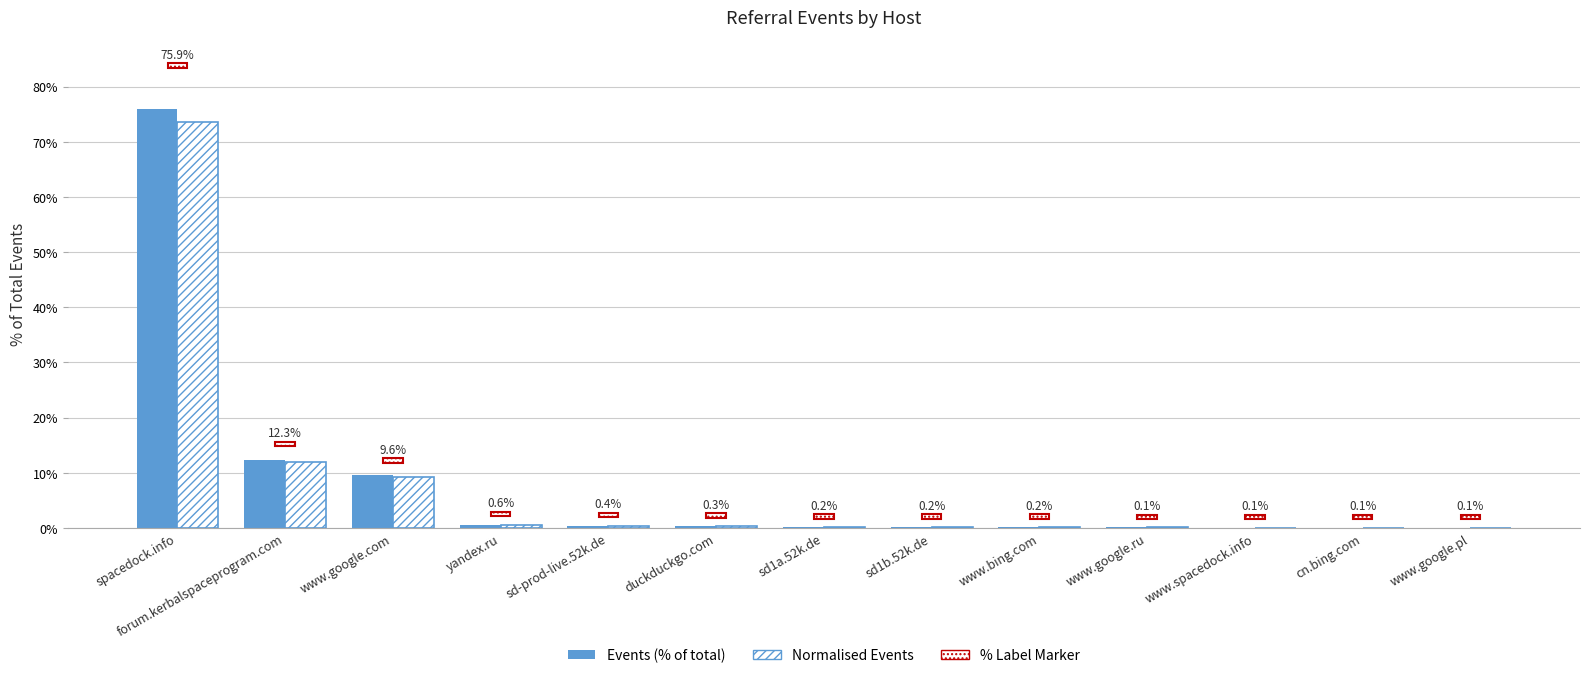

What is the approximate value of Normalised Events at forum.kerbalspaceprogram.com?

12.0